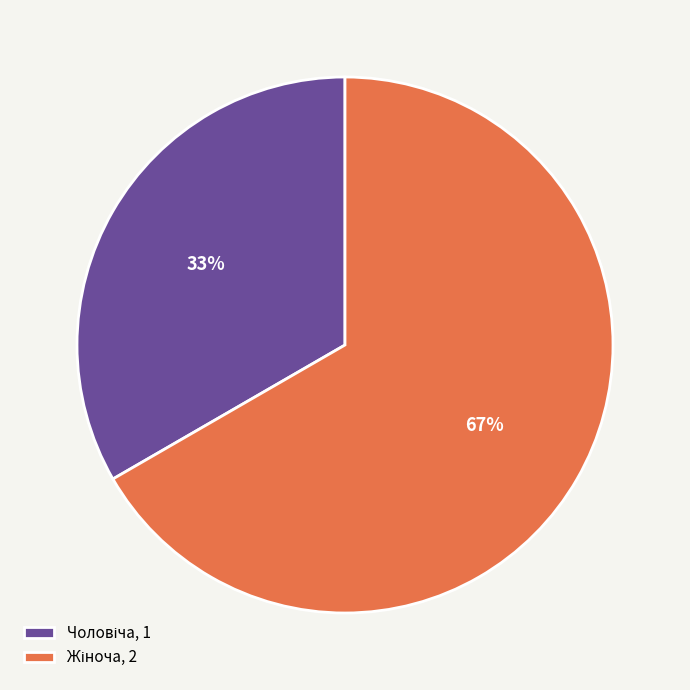

To the nearest percent, what is the average slice percentage?

50%